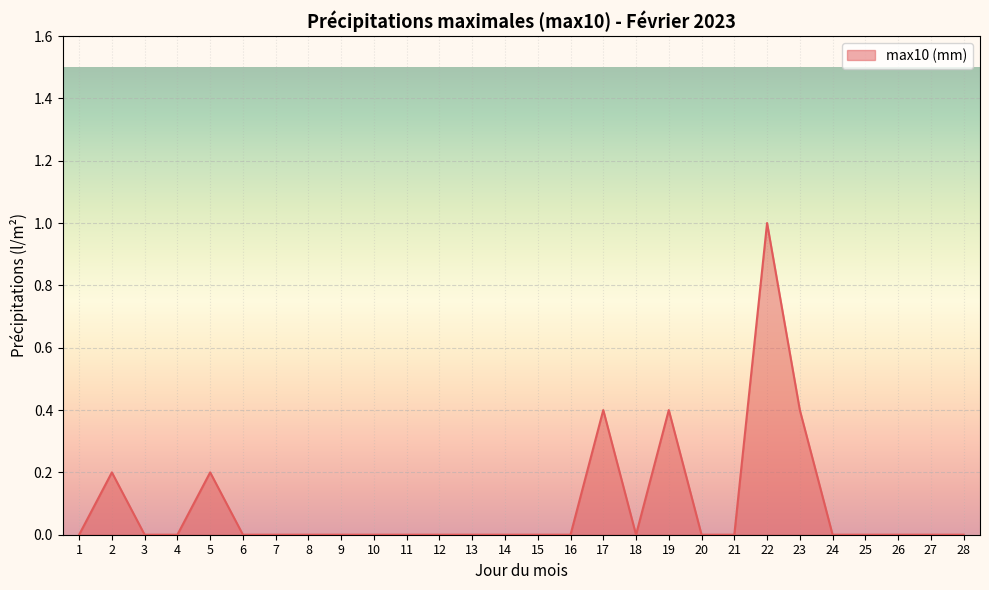

Is it true that the value at 20 is 0.5?

False